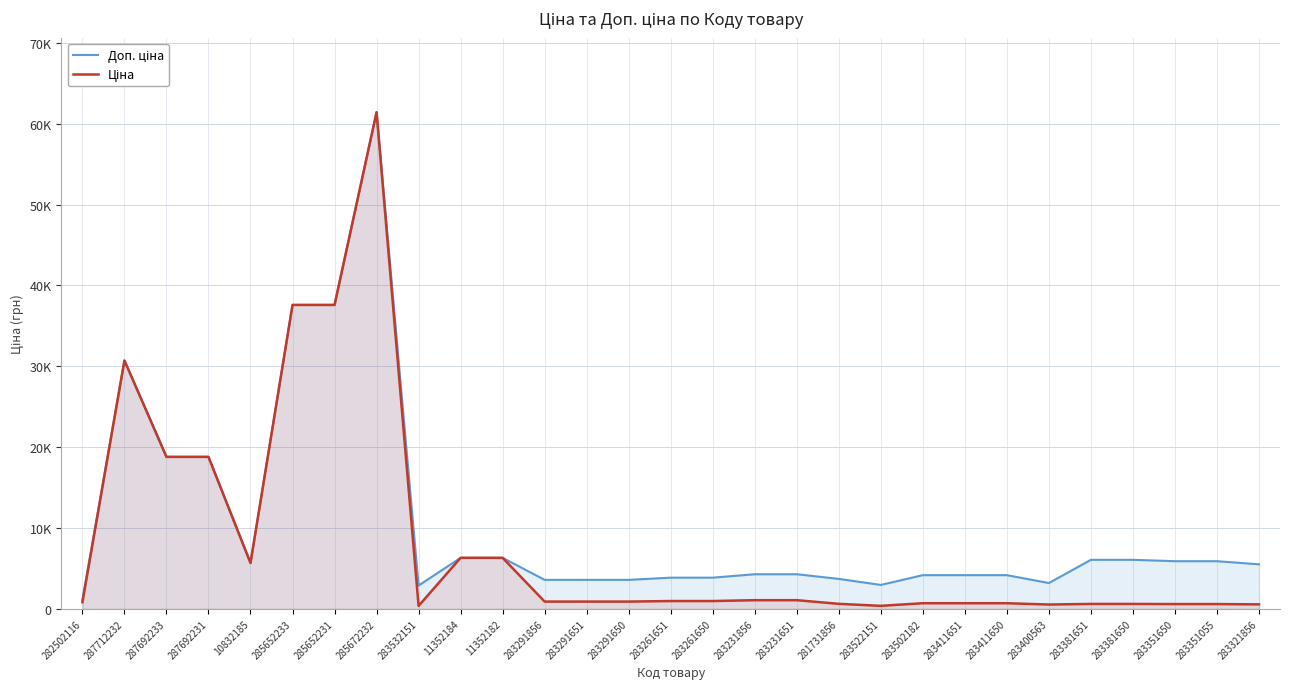

How many data points does each series have?

29